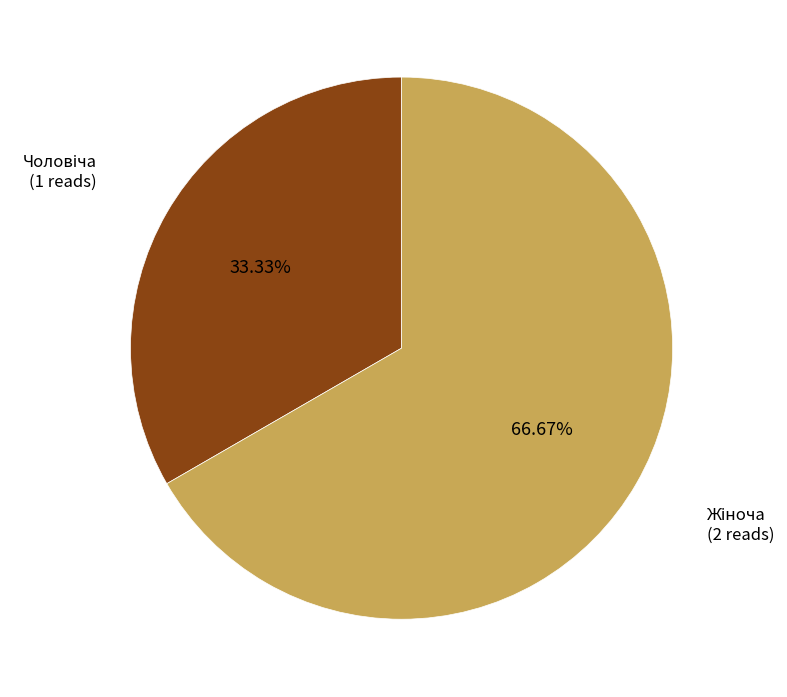

Does any single category account for the majority?

Yes